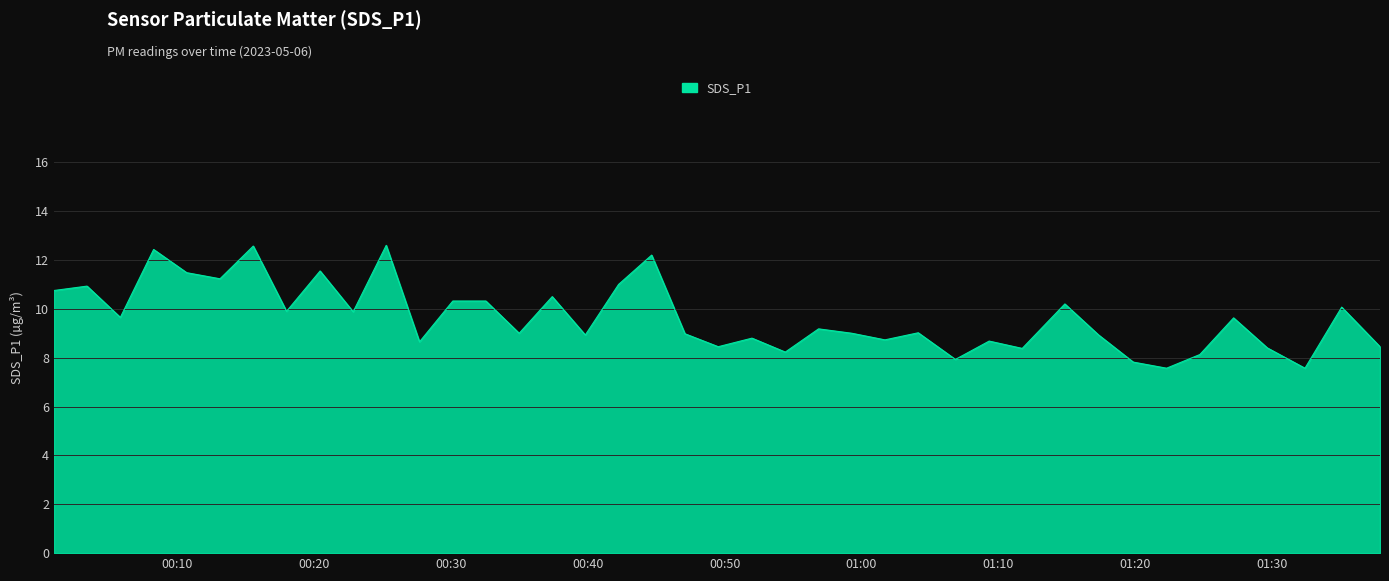

What is the smallest value displayed?

7.6